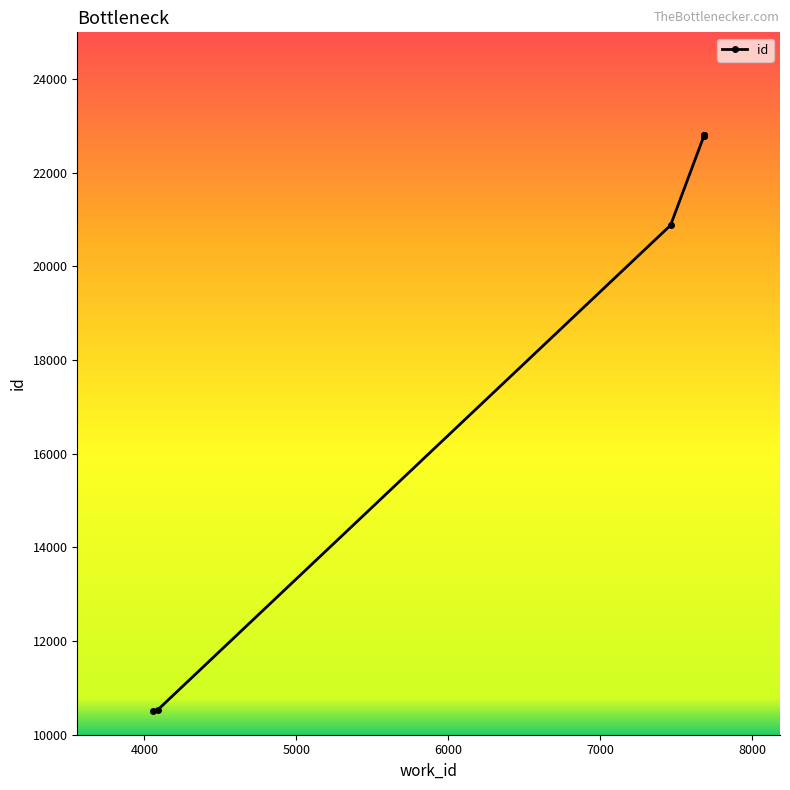

The chart shows a value of 8075 at 5000. True or false?

False